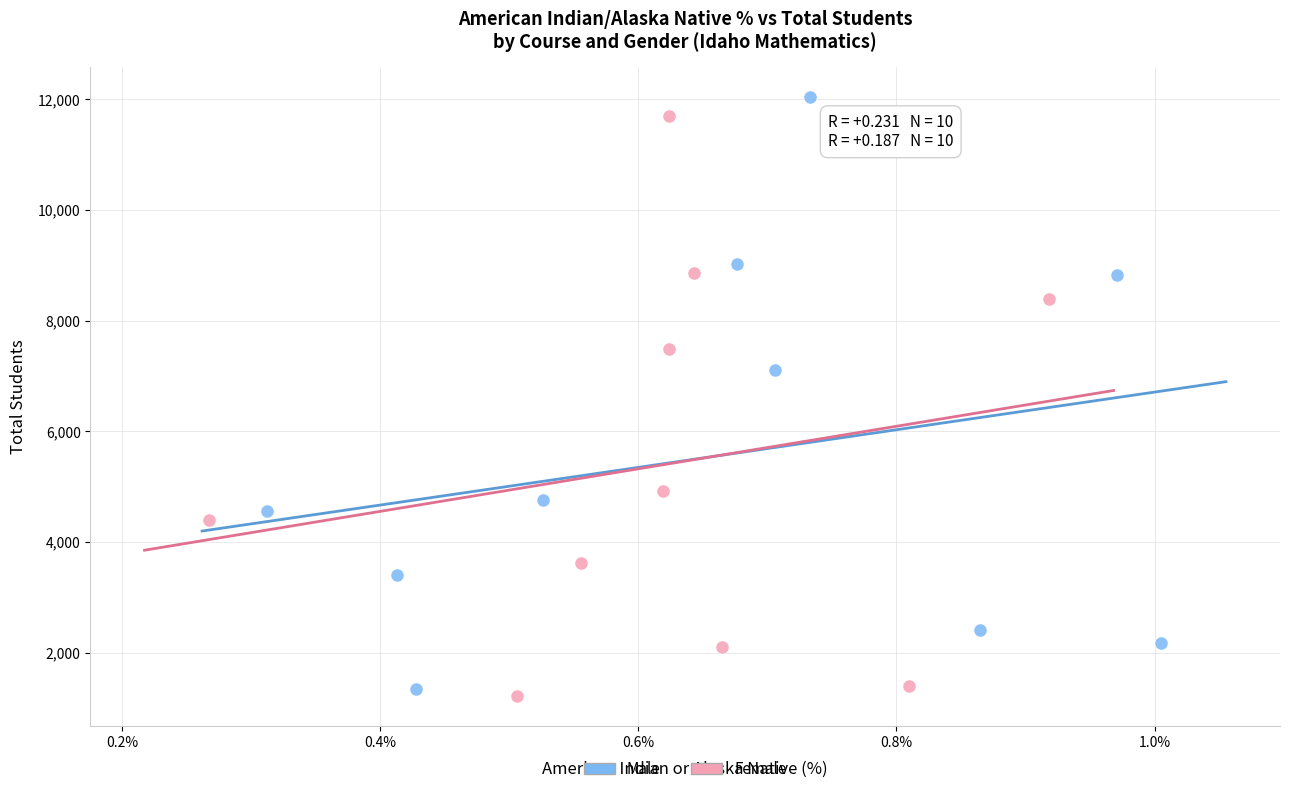

Which series contains the highest Y value?

Male